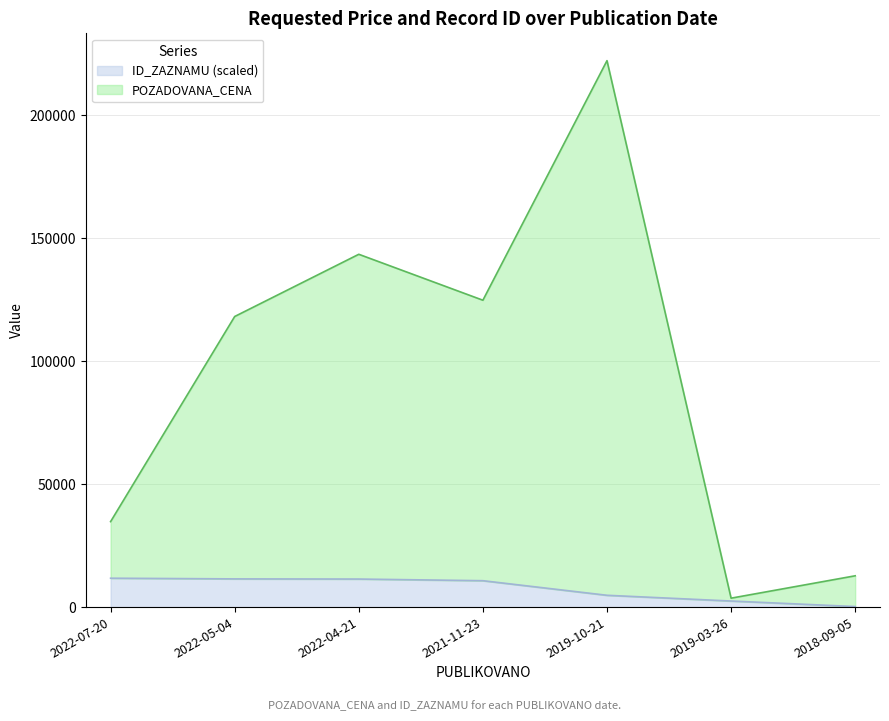

Does the chart have visible grid lines?

Yes